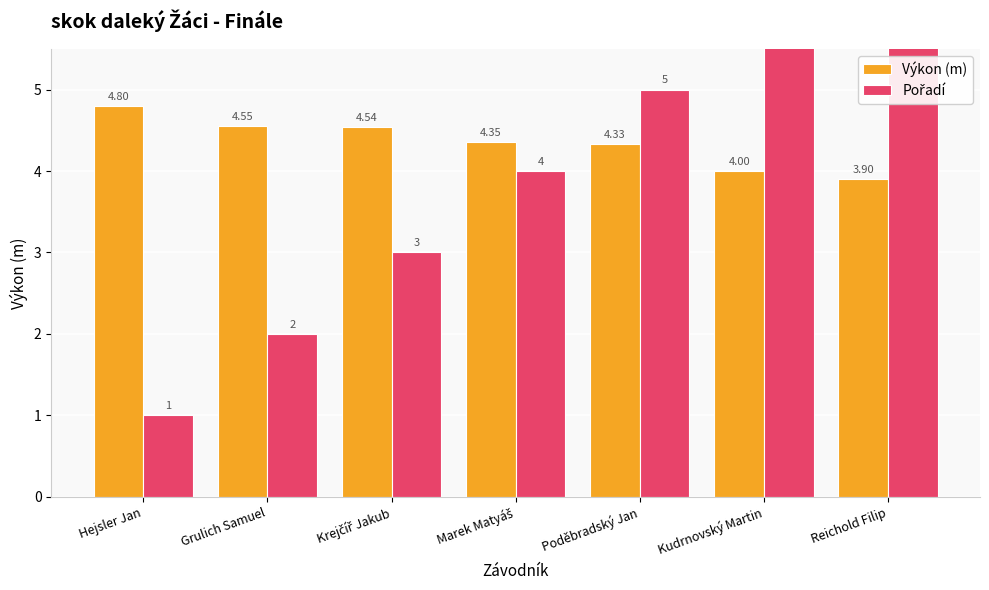

What is the total value across all series at Hejsler Jan?

5.8